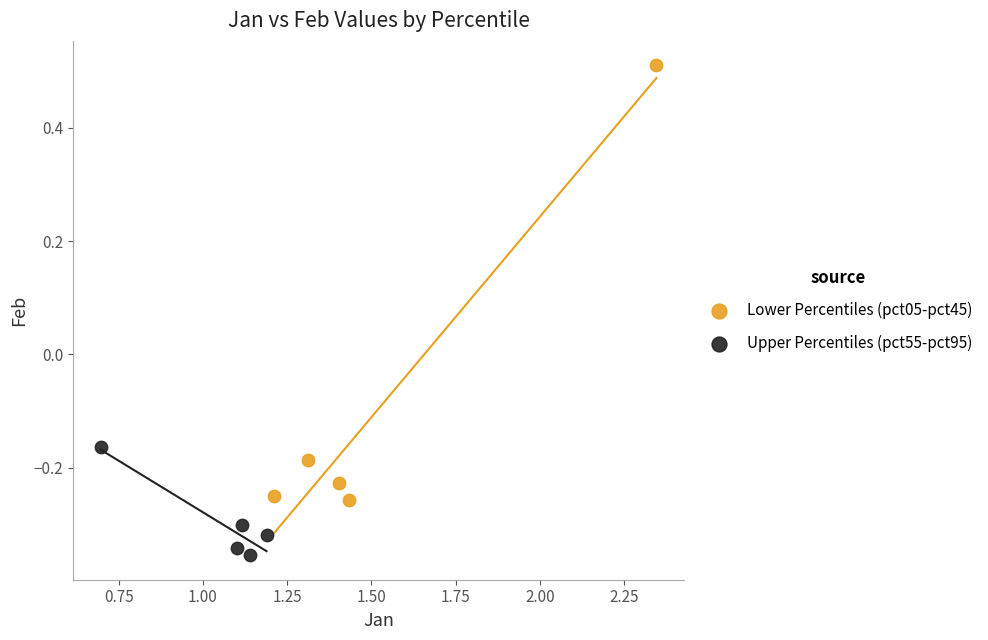

Which series contains the lowest Y value?

Upper Percentiles (pct55-pct95)